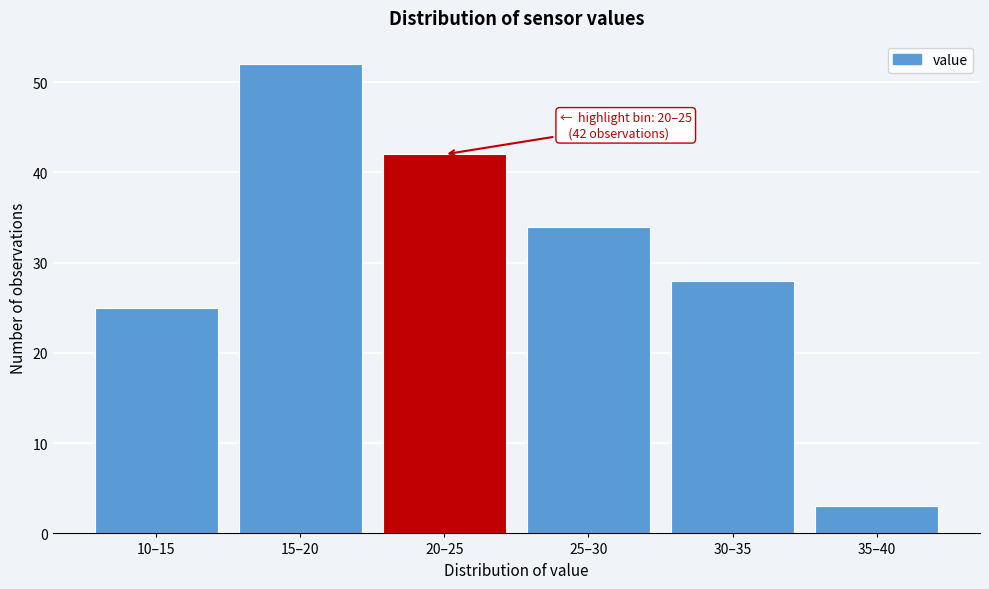

Reading left to right, list all the values displayed in this chart.

25	52	42	34	28	3